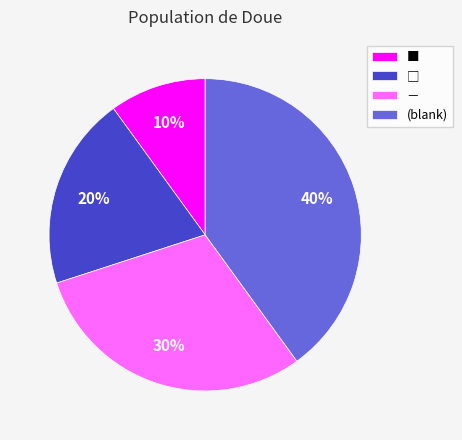

To the nearest percent, what percentage of the pie is ■?

10%